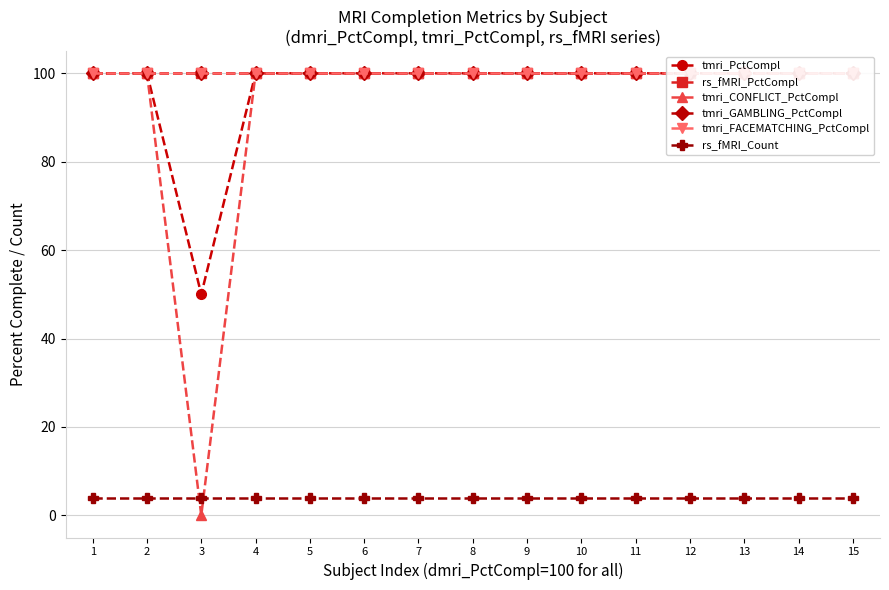

Between 2 and 15, which is larger?

2